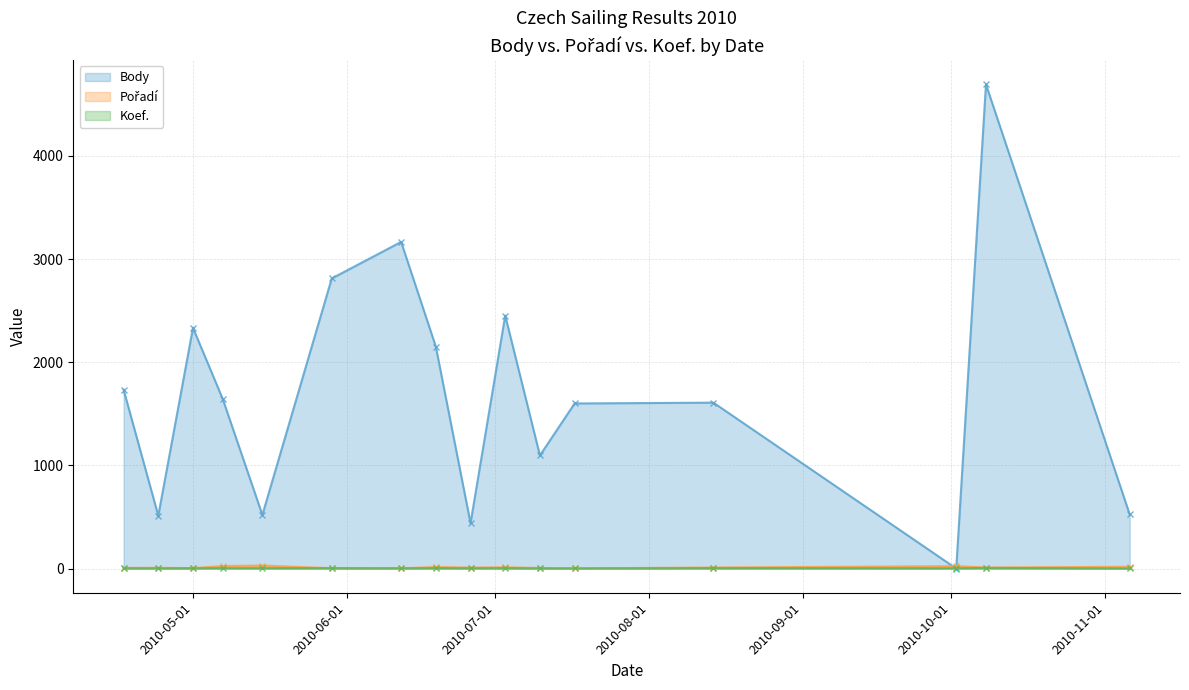

How many interior local valleys does the Body series have?

5